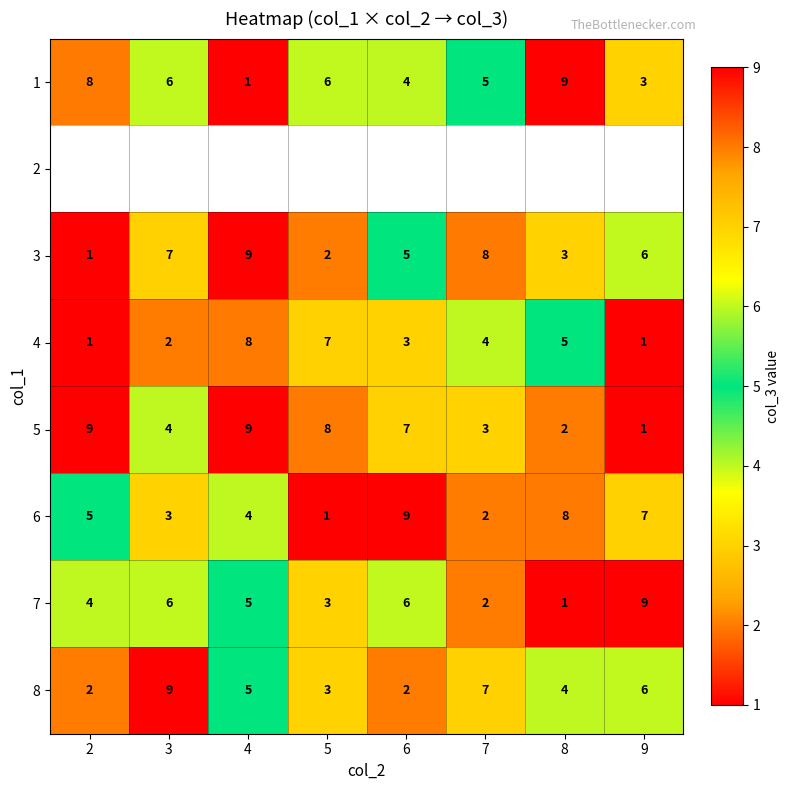

Is the value of 3 at 6 greater than the value of 5 at 3?

Yes